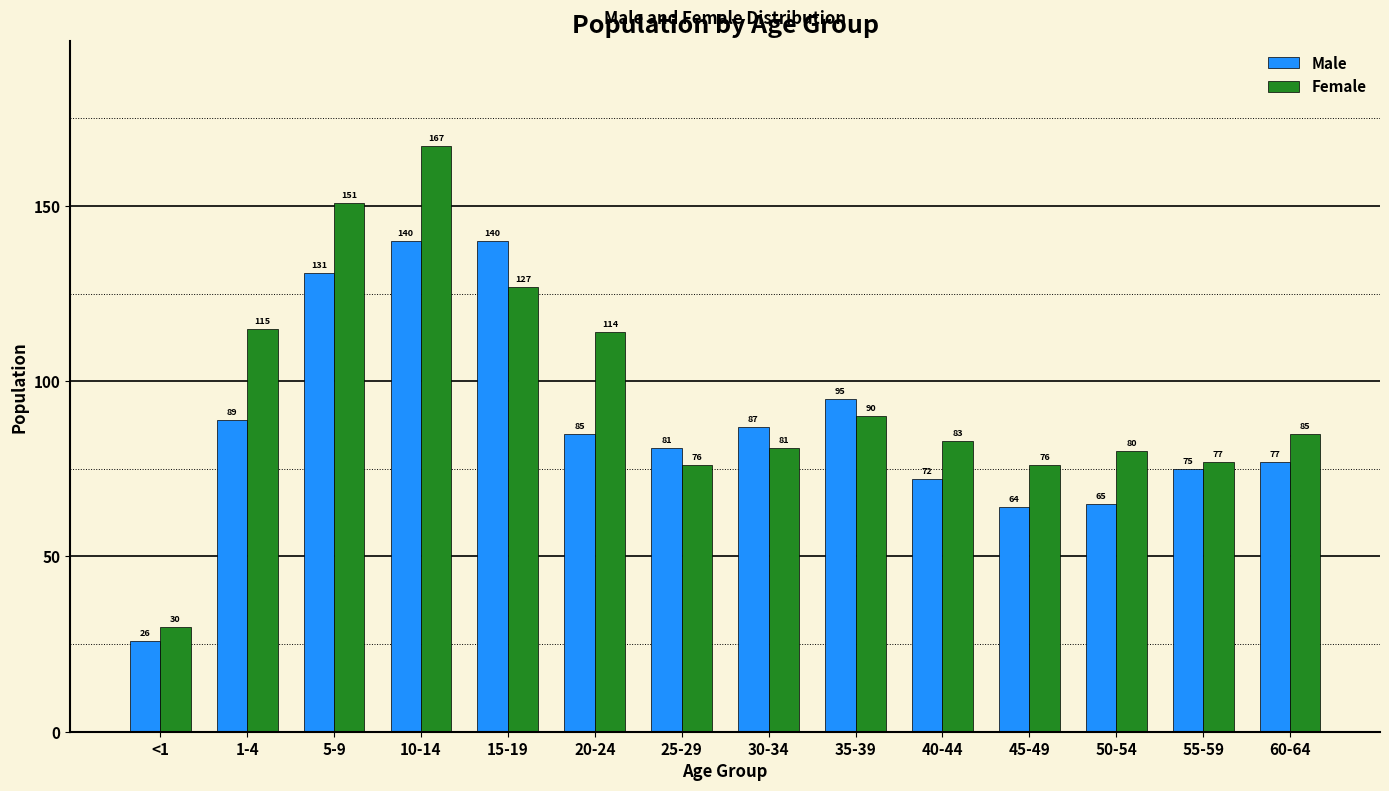

What is the difference between the maximum and minimum values in the Female series?

137